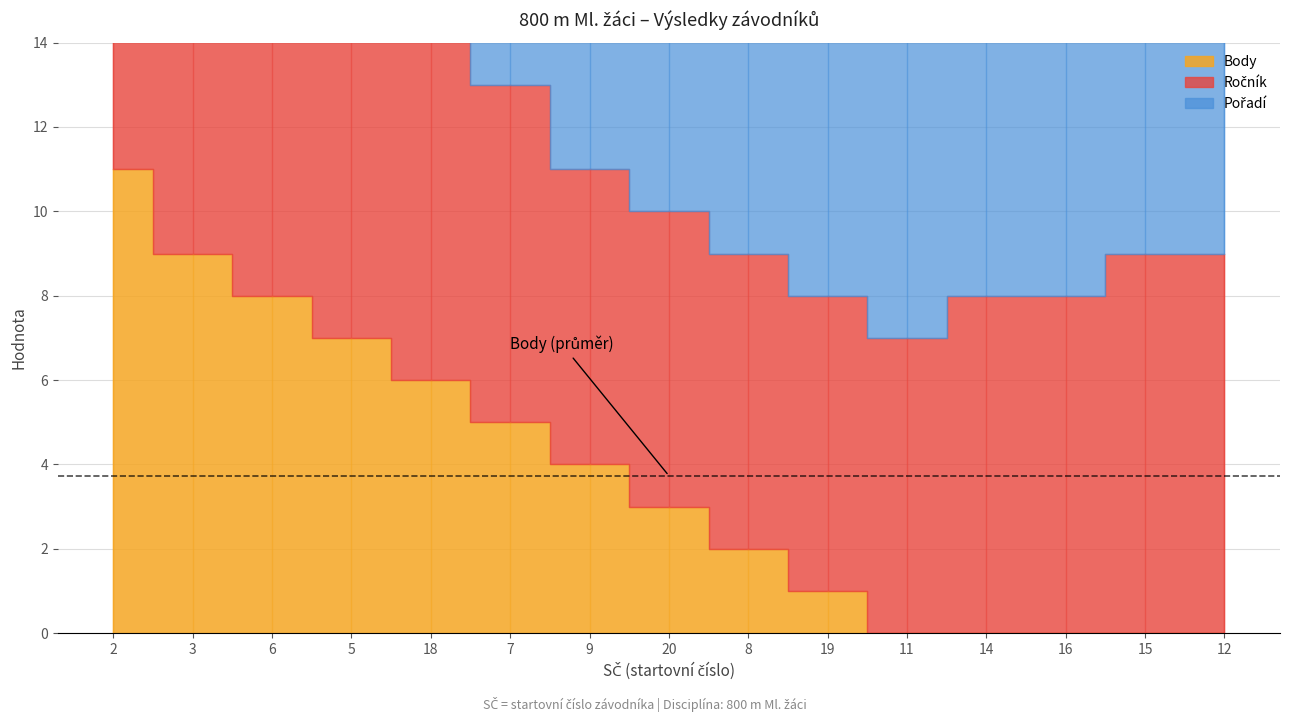

What is the sum of all Body values?

56